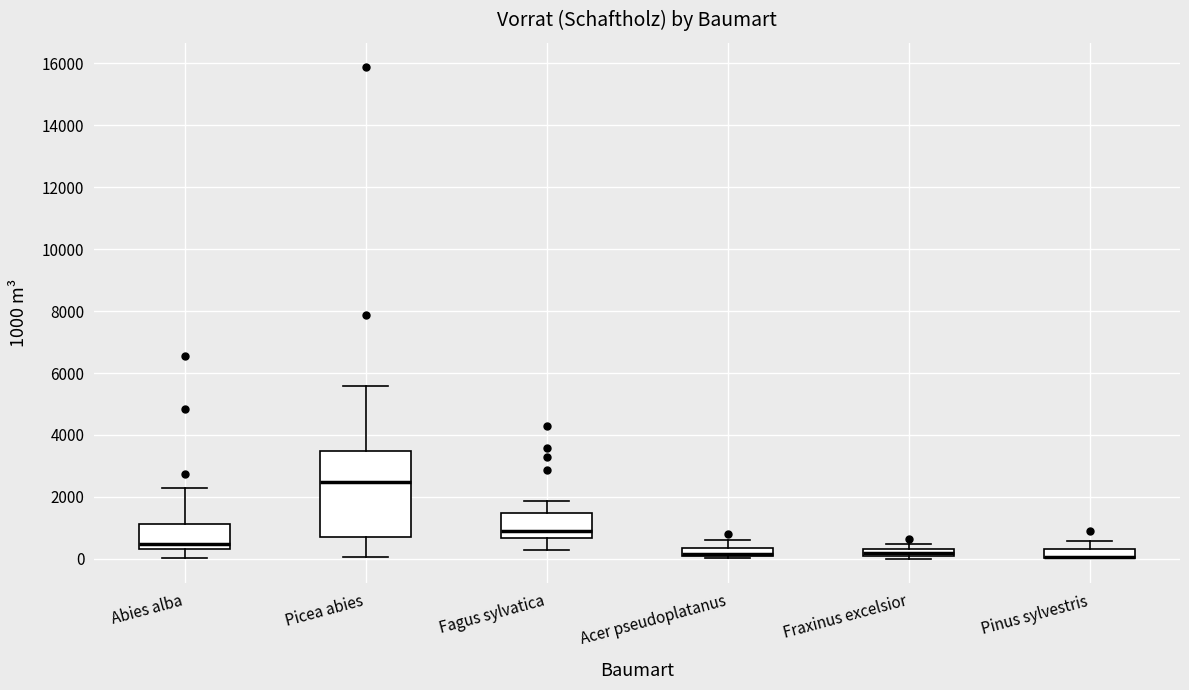

Which box is the tallest, from its lower edge to its upper edge?

Picea abies